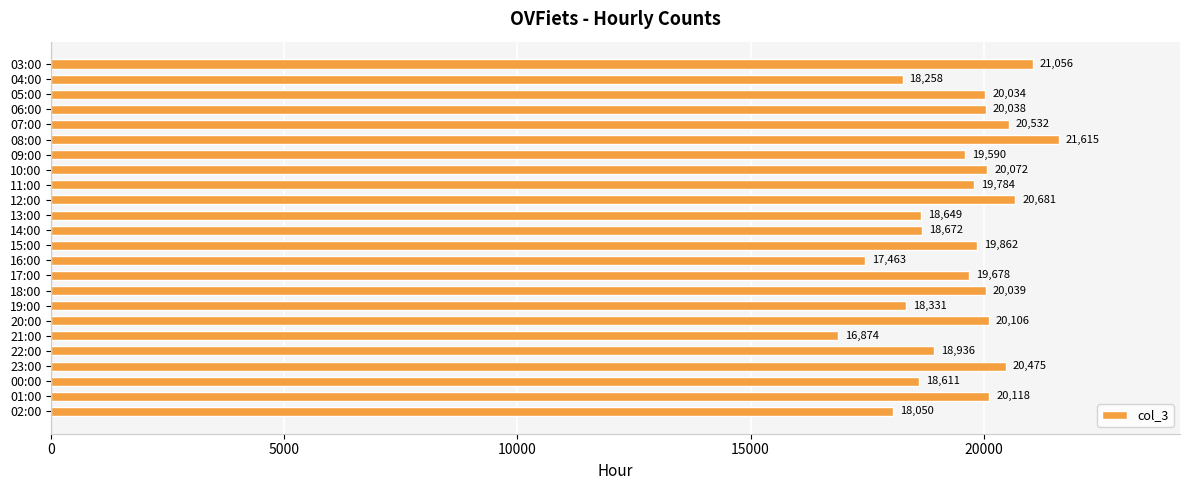

True or false: the data shows 6147 at 21:00.

False